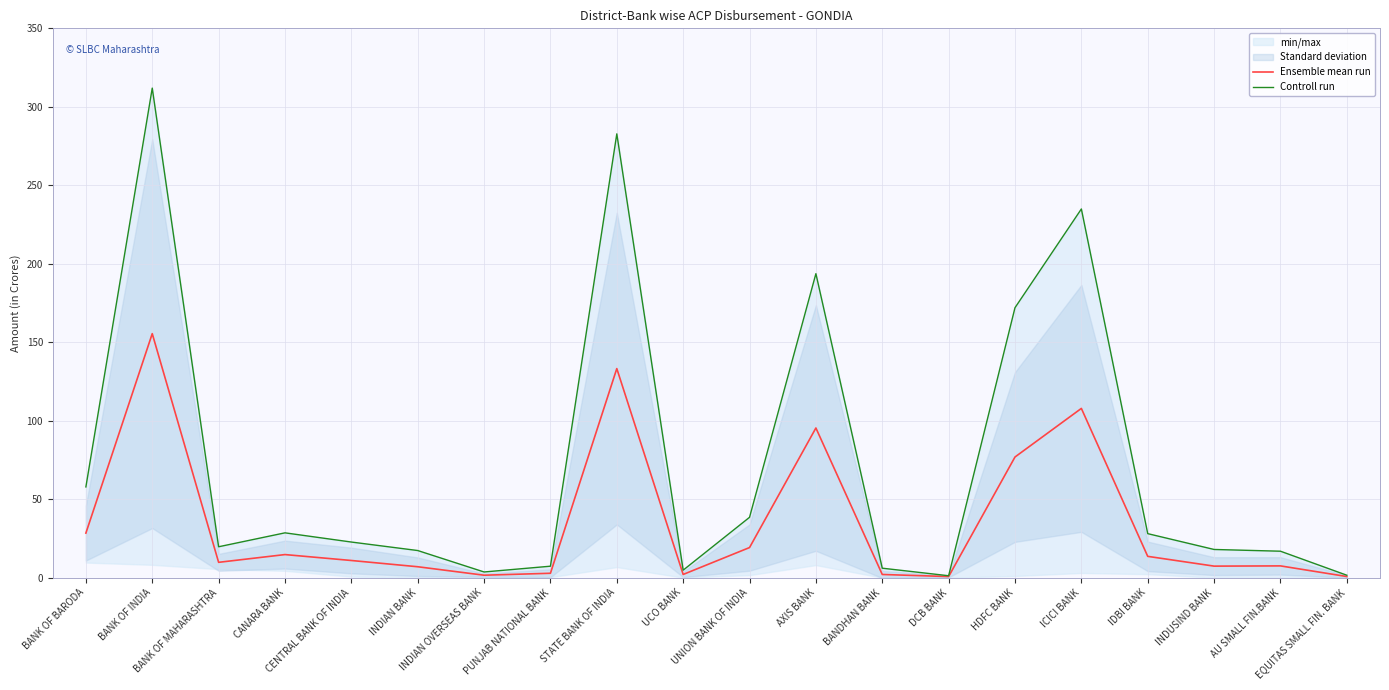

True or false: Controll run has more than 1 interior local peaks.

True